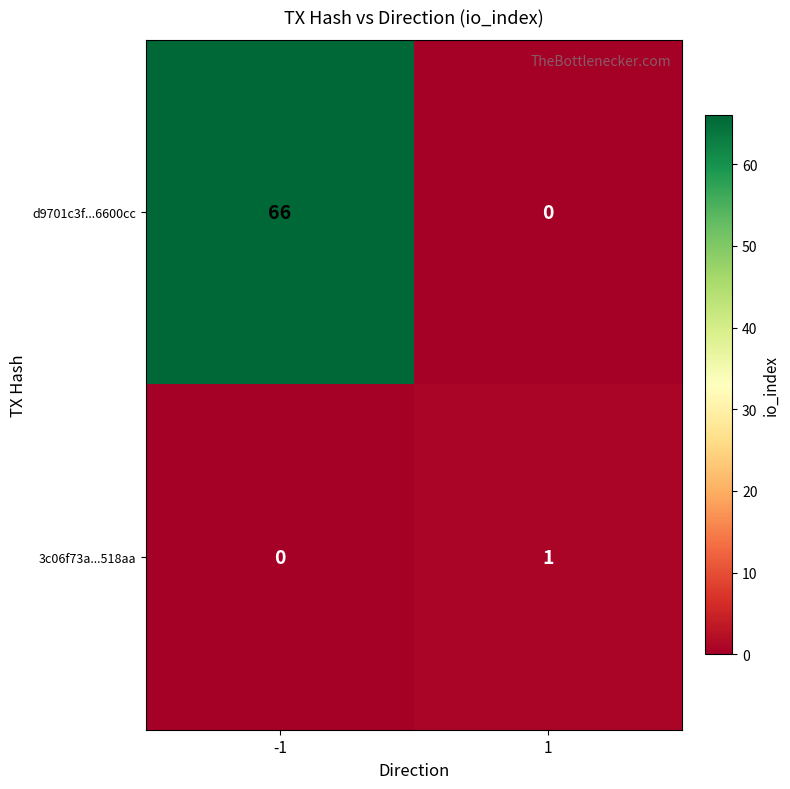

Reading left to right, what are all the values shown in this chart?

d9701c3f...6600cc: -1=66	1=0
3c06f73a...518aa: -1=0	1=1